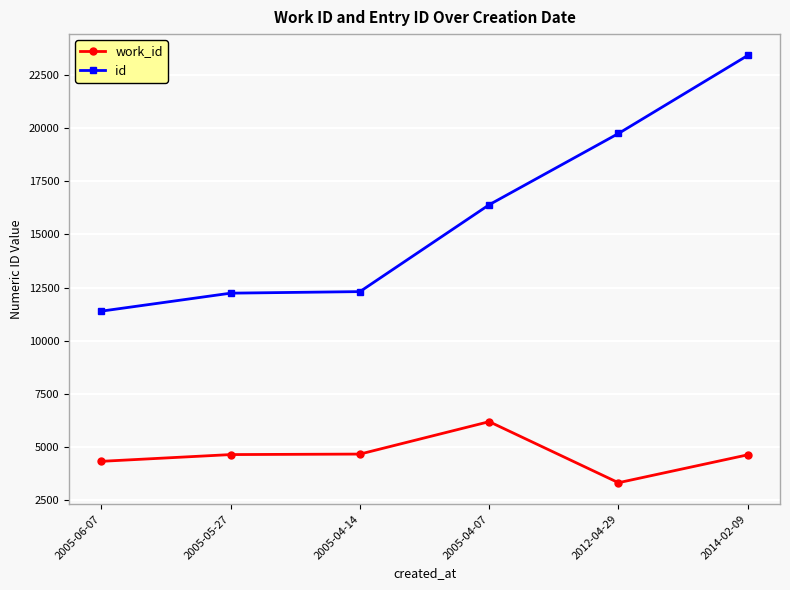

True or false: work_id has more than 0 interior local peaks.

True